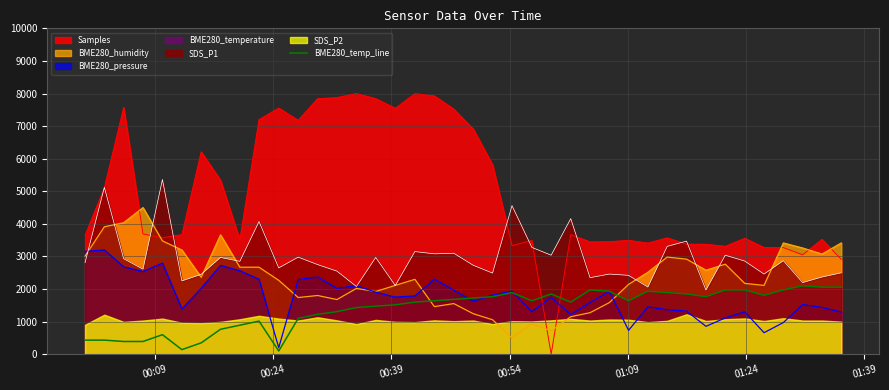

What is the minimum value for SDS_P1?

1971.0